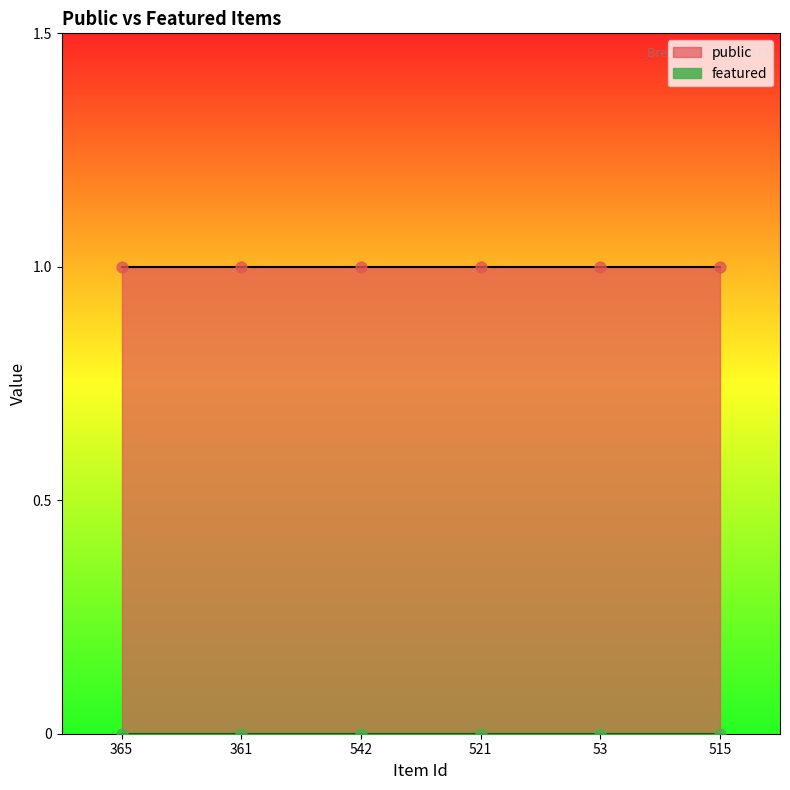

Is the value of featured at 521 greater than the value of public at 361?

No